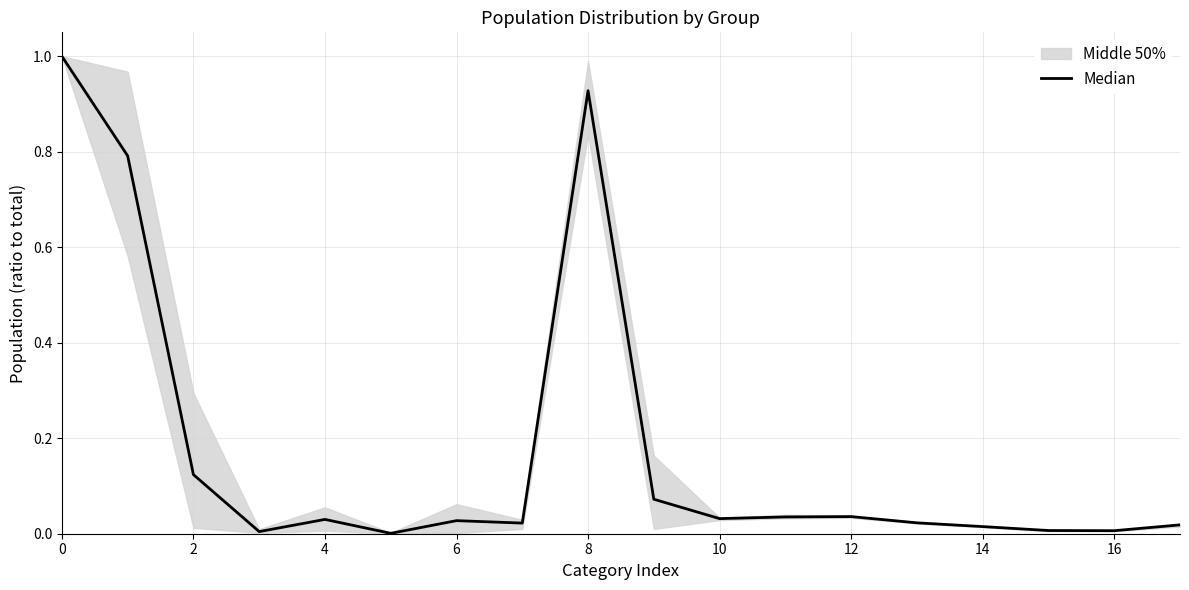

Does the chart display data point markers on the line(s)?

No